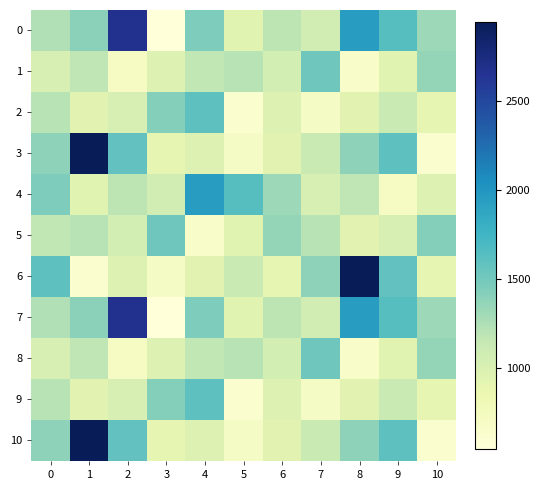

Reading left to right, extract all data points from this chart.

0: 0=1232.3	1=1394.5	2=2668.0	3=543.4	4=1449.4	5=943.3	6=1182.1	7=1065.9	8=1947.9	9=1635.5	10=1319.8
1: 0=1016.3	1=1180.2	2=703.5	3=970.5	4=1164.7	5=1208.8	6=1047.3	7=1524.1	8=667.6	9=945.8	10=1352.8
2: 0=1203.4	1=936.2	2=1017.6	3=1417.8	4=1595.1	5=620.8	6=981.6	7=697.4	8=934.4	9=1118.2	10=894.2
3: 0=1382.8	1=2943.2	2=1579.0	3=894.2	4=981.6	5=697.3	6=934.4	7=1118.2	8=1382.8	9=1595.1	10=620.8
4: 0=1449.4	1=943.3	2=1182.1	3=1065.9	4=1947.9	5=1635.5	6=1319.8	7=1016.3	8=1180.2	9=703.5	10=970.5
5: 0=1164.7	1=1208.8	2=1047.3	3=1524.1	4=667.6	5=945.8	6=1352.8	7=1203.4	8=936.2	9=1017.6	10=1417.8
6: 0=1595.1	1=620.8	2=981.6	3=697.4	4=934.4	5=1118.2	6=894.2	7=1382.8	8=2943.2	9=1579.0	10=894.2
7: 0=1232.3	1=1394.5	2=2668.0	3=543.4	4=1449.4	5=943.3	6=1182.1	7=1065.9	8=1947.9	9=1635.5	10=1319.8
8: 0=1016.3	1=1180.2	2=703.5	3=970.5	4=1164.7	5=1208.8	6=1047.3	7=1524.1	8=667.6	9=945.8	10=1352.8
9: 0=1203.4	1=936.2	2=1017.6	3=1417.8	4=1595.1	5=620.8	6=981.6	7=697.4	8=934.4	9=1118.2	10=894.2
10: 0=1382.8	1=2943.2	2=1579.0	3=894.2	4=981.6	5=697.3	6=934.4	7=1118.2	8=1382.8	9=1595.1	10=620.8